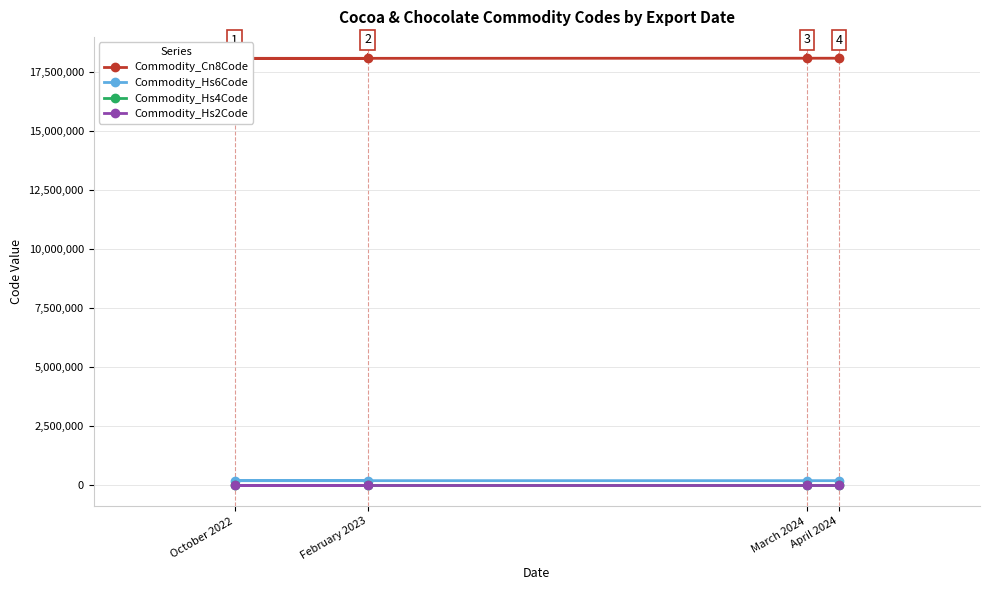

What is the difference between the Commodity_Hs6Code values at February 2023 and April 2024?

80